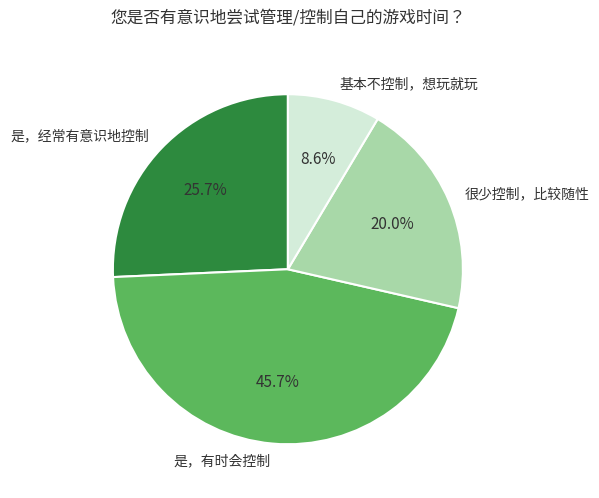

To the nearest percent, what percentage of the pie is 很少控制，比较随性?

20%